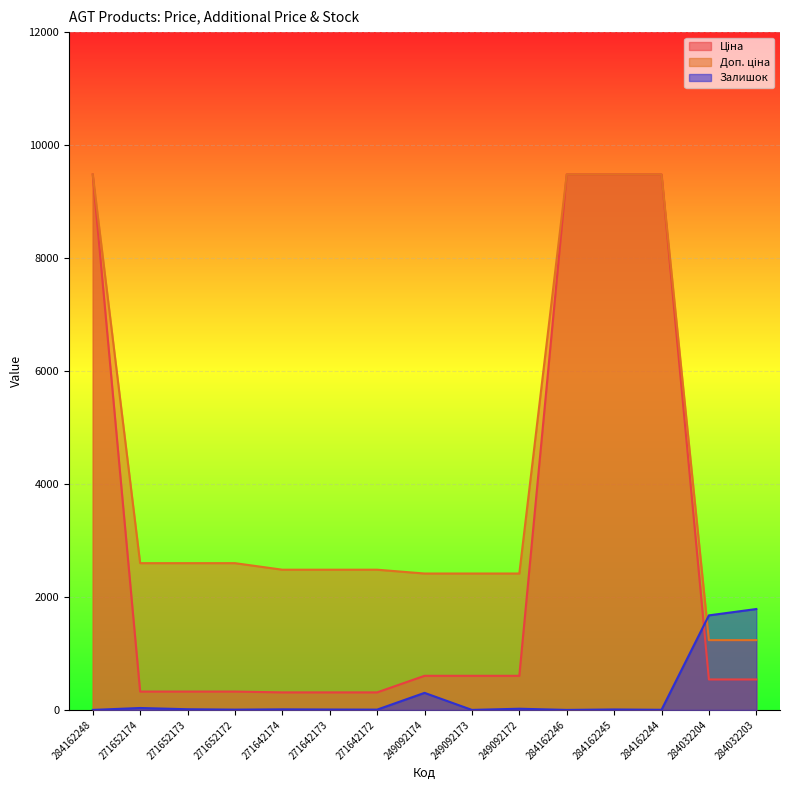

Does the chart display data point markers on the line(s)?

No